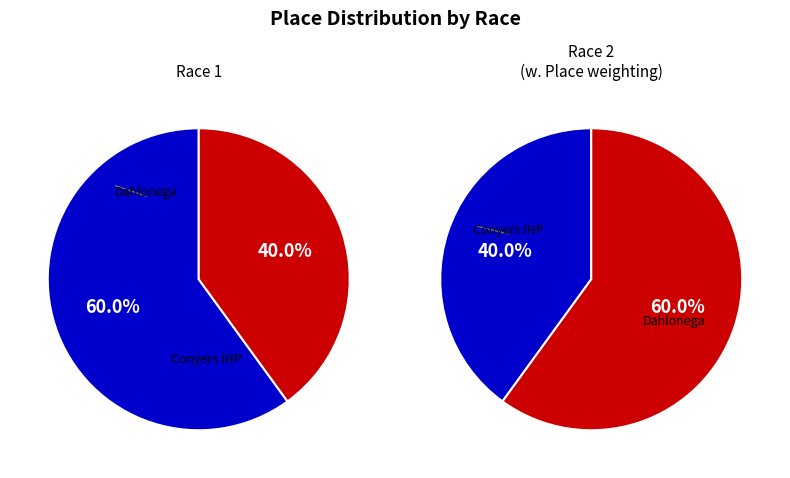

How many segments does this pie chart have?

2